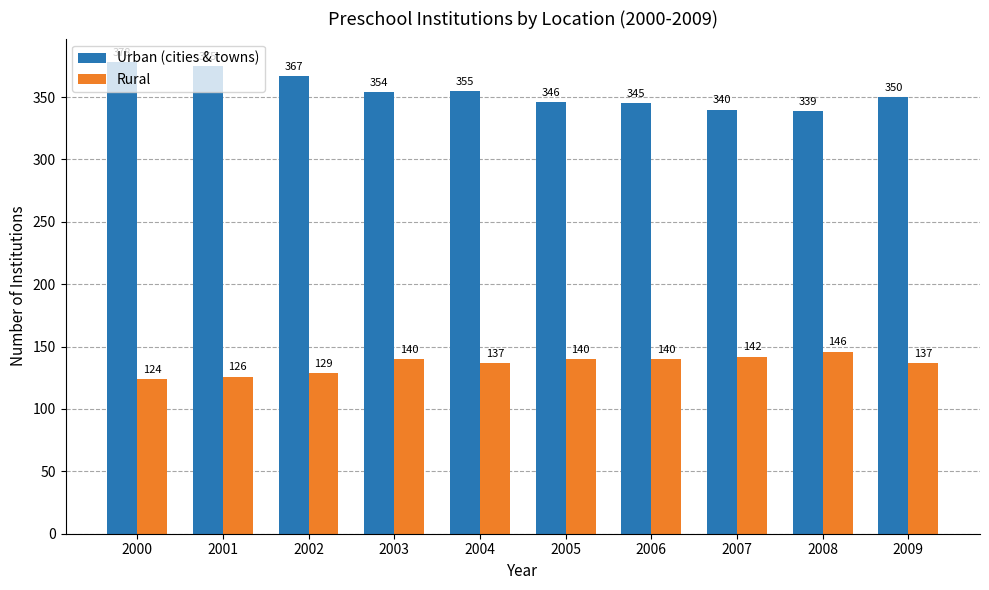

What is the value of the Urban (cities & towns) bar at the 5th from the left?

355